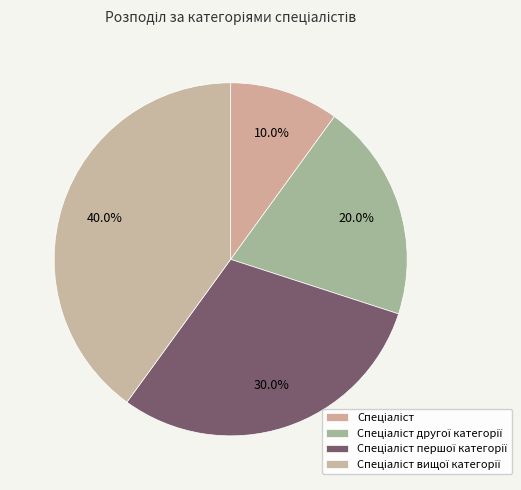

What is the smallest slice in the pie chart?

Спеціаліст